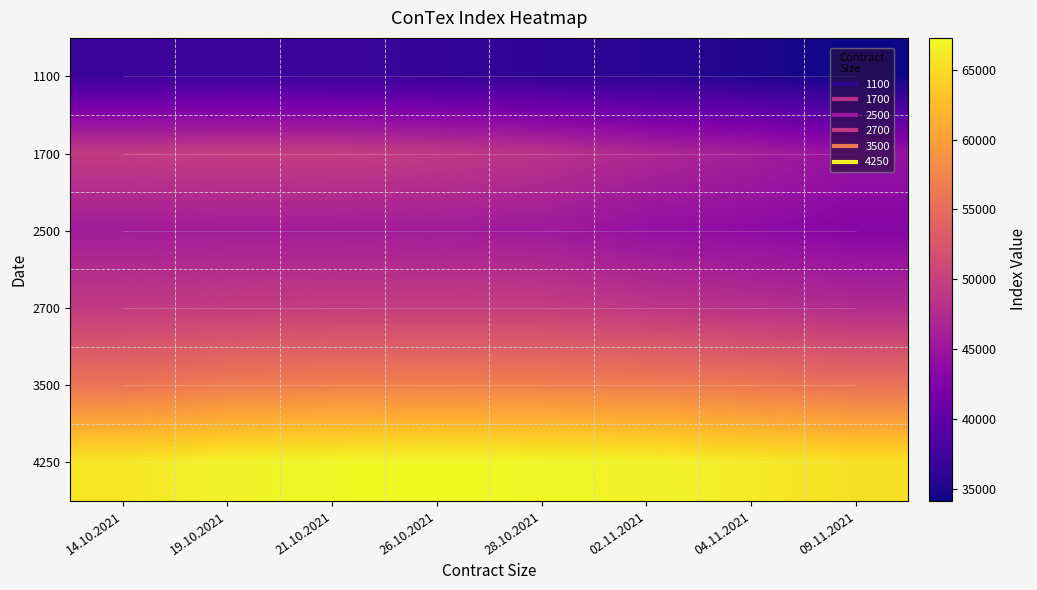

Is it true that 2700 equals 81674 at 26.10.2021?

False